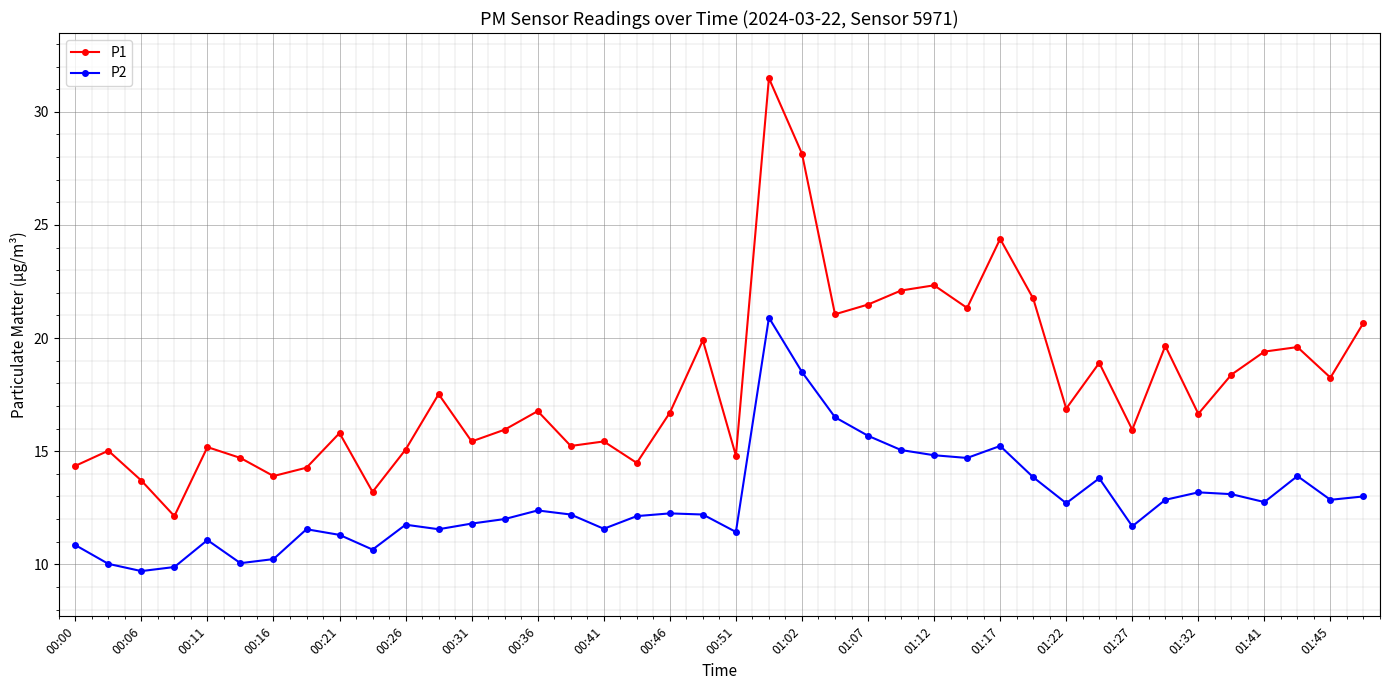

Which series has the largest range (max minus min)?

P1